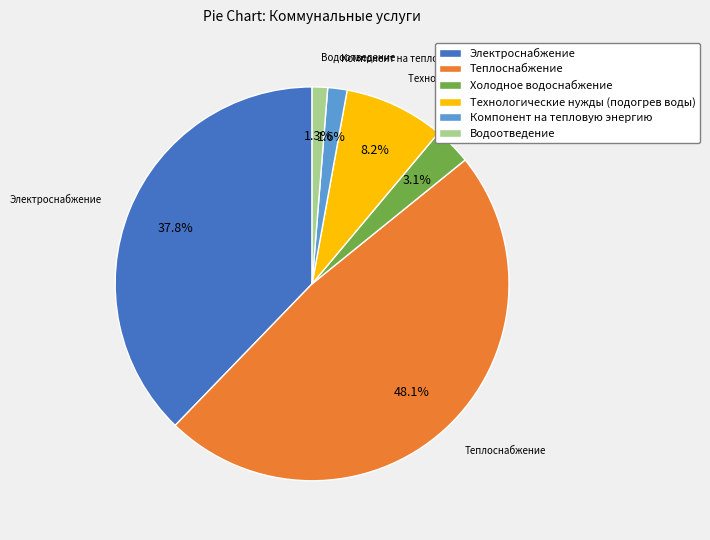

What is the largest slice in the pie chart?

Теплоснабжение